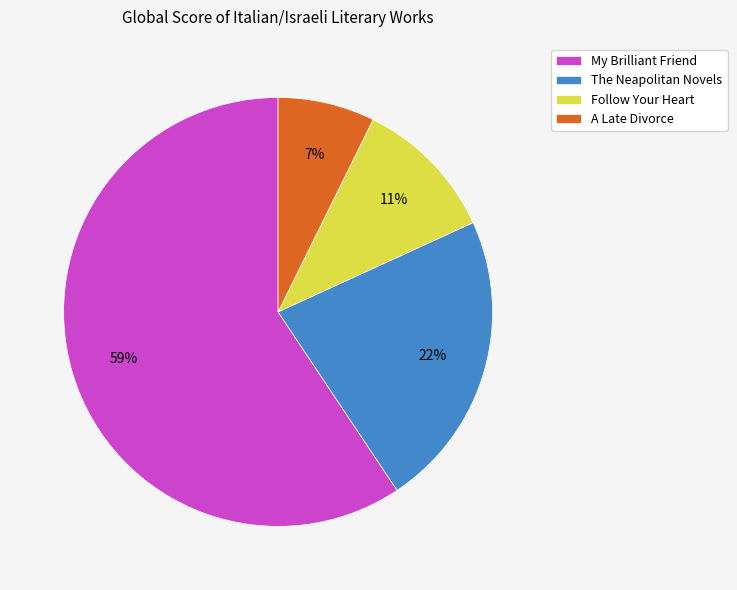

Do The Neapolitan Novels and A Late Divorce together represent more than half of the pie?

No